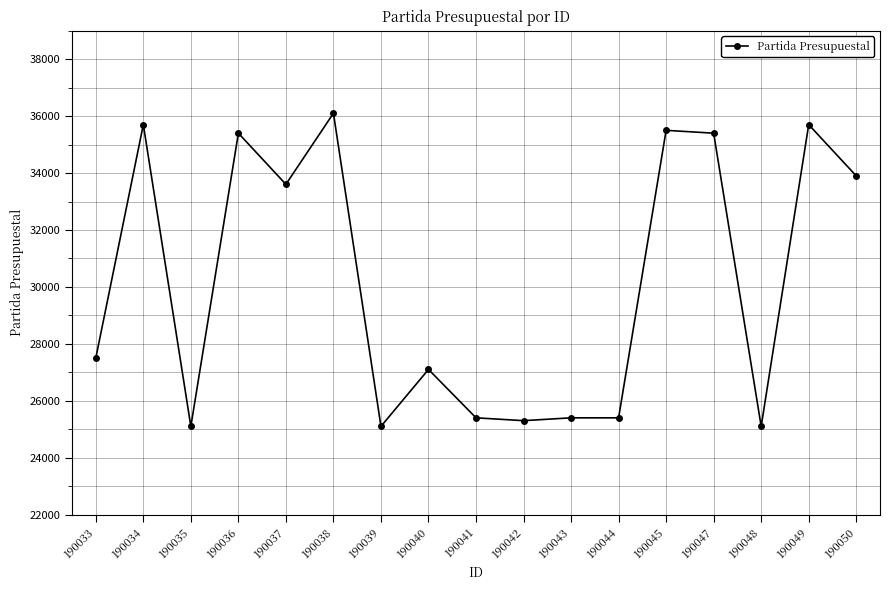

Which category has the highest value across all series?

190038